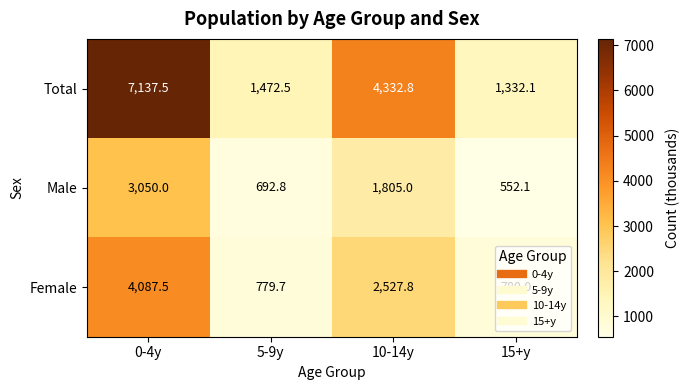

What is the spread (max minus min) of values at 10-14y?

2527.8